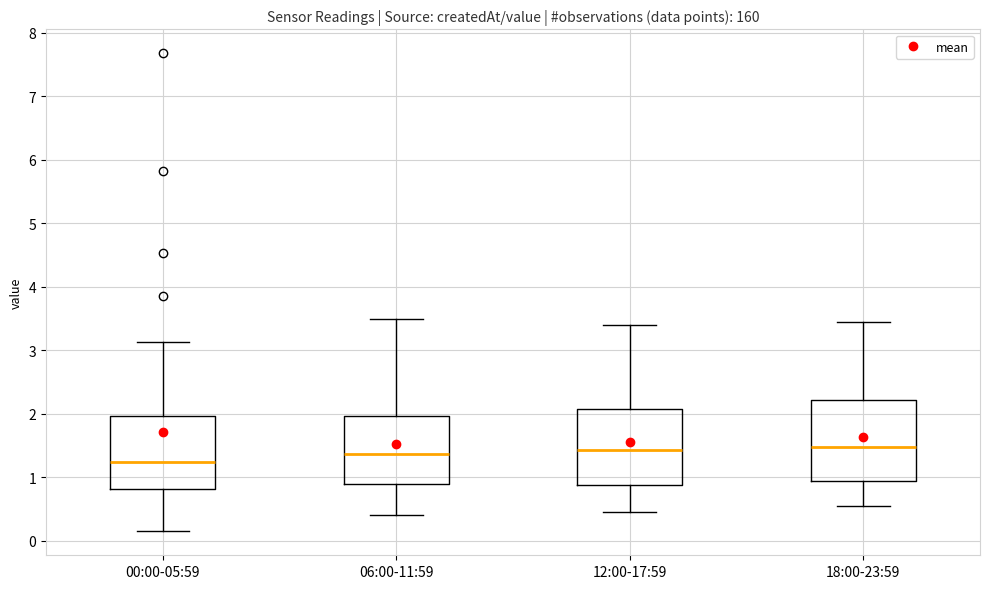

Reading left to right, transcribe this box plot: for each box, give where its median line is, the range the box spans, and where its two whiskers end, as read against the y-axis. The values are not printed on the chart, so give them approximately, as read against the axis.

00:00-05:59: median 1.3, box 0.8 to 2.0, whiskers 0.2 to 3.1
06:00-11:59: median 1.4, box 0.9 to 2.0, whiskers 0.4 to 3.5
12:00-17:59: median 1.4, box 0.9 to 2.1, whiskers 0.5 to 3.4
18:00-23:59: median 1.5, box 0.9 to 2.2, whiskers 0.6 to 3.5